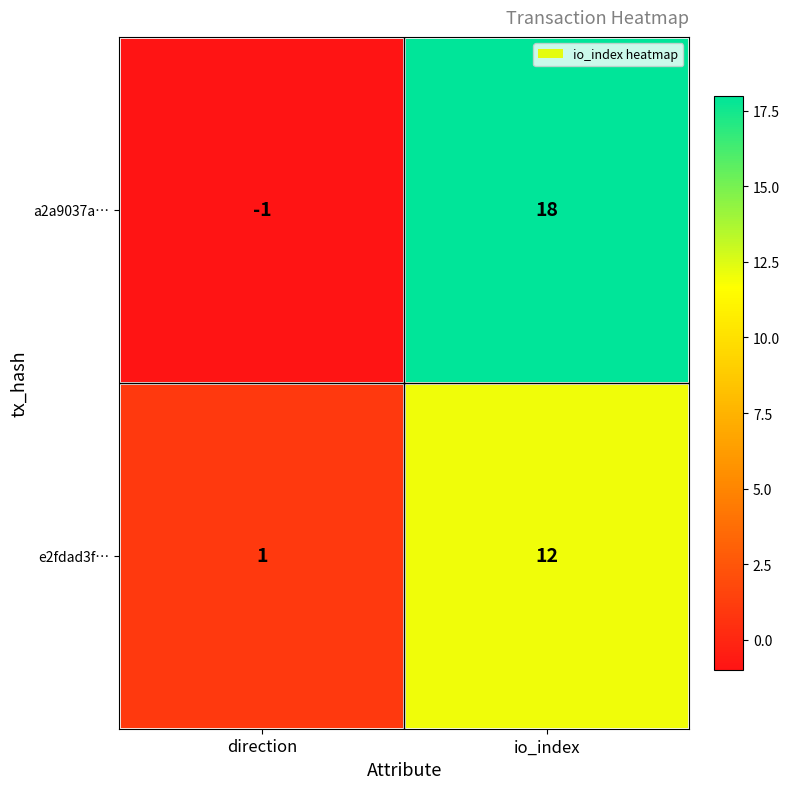

True or false: a2a9037a… has a value of -1 at direction.

True